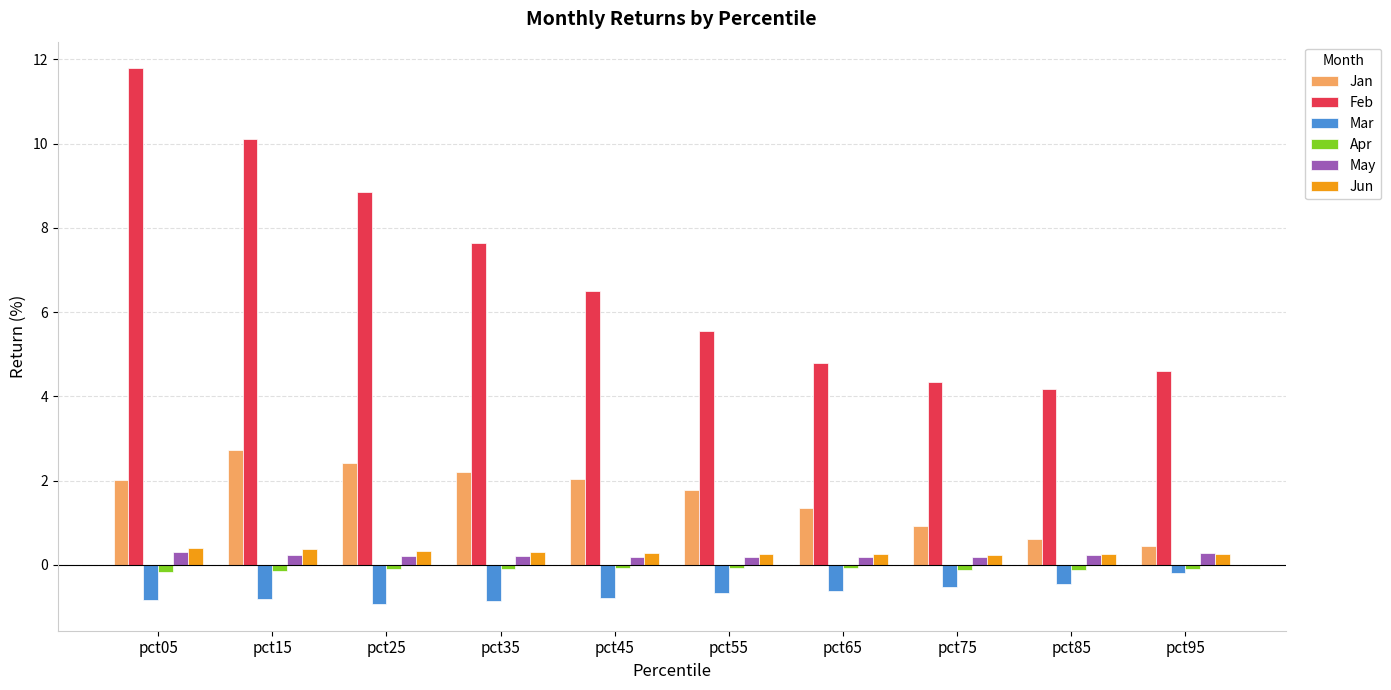

Which series has the largest total across all categories?

Feb